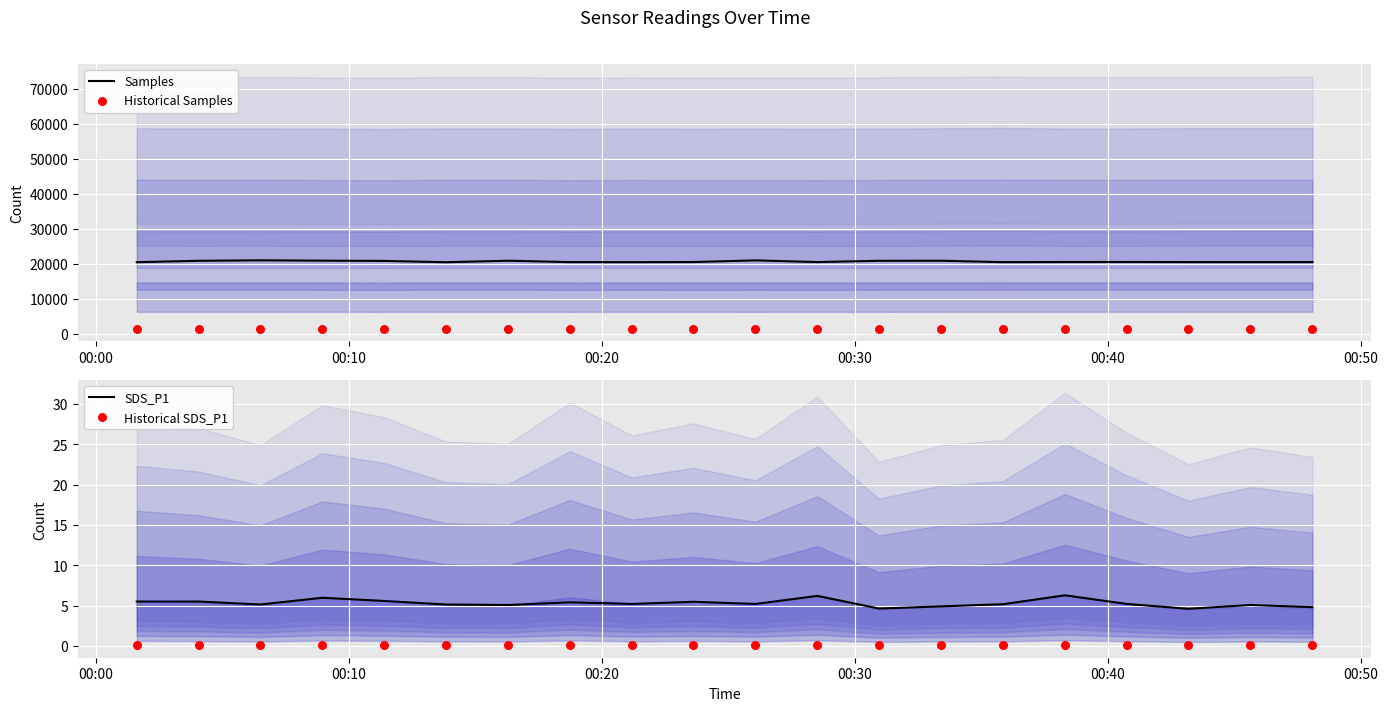

Which series contains the lowest Y value?

Historical SDS_P1